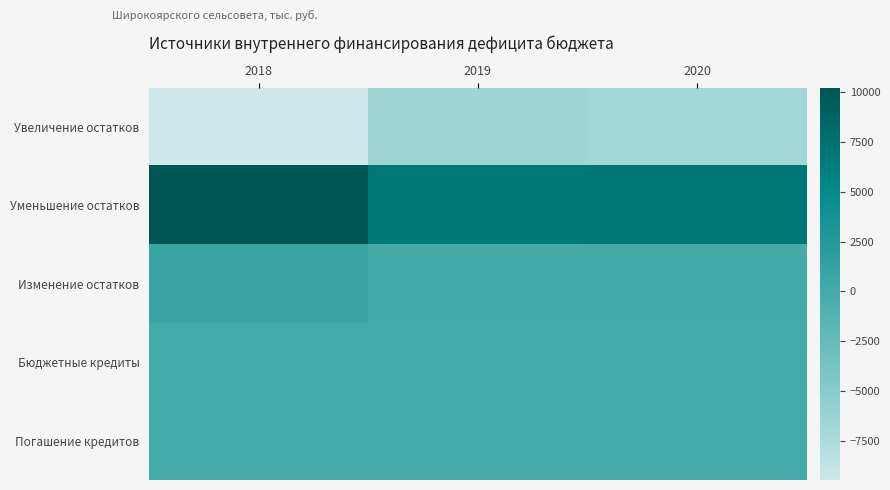

Reading left to right, list all the values displayed in this chart.

Увеличение остатков: 2018=-9446.9	2019=-6679.9	2020=-6803.1
Уменьшение остатков: 2018=10213.7	2019=6760.5	2020=6884.0
Изменение остатков: 2018=766.8	2019=80.6	2020=80.9
Бюджетные кредиты: 2018=0.0	2019=0.0	2020=0.0
Погашение кредитов: 2018=0.0	2019=0.0	2020=0.0